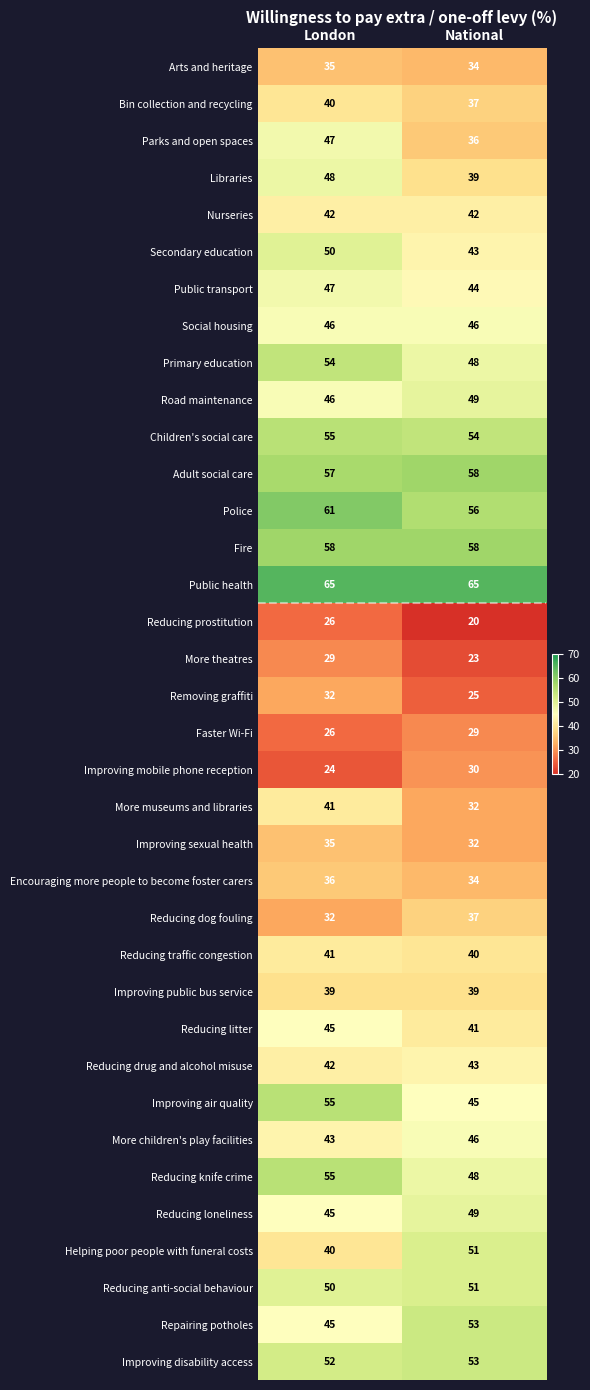

The value of Encouraging more people to become foster carers at London is 24. True or false?

False